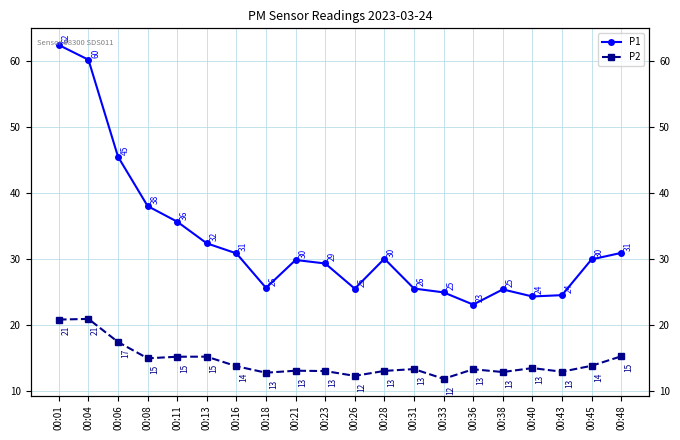

True or false: P2 and P1 intersect in this chart.

False